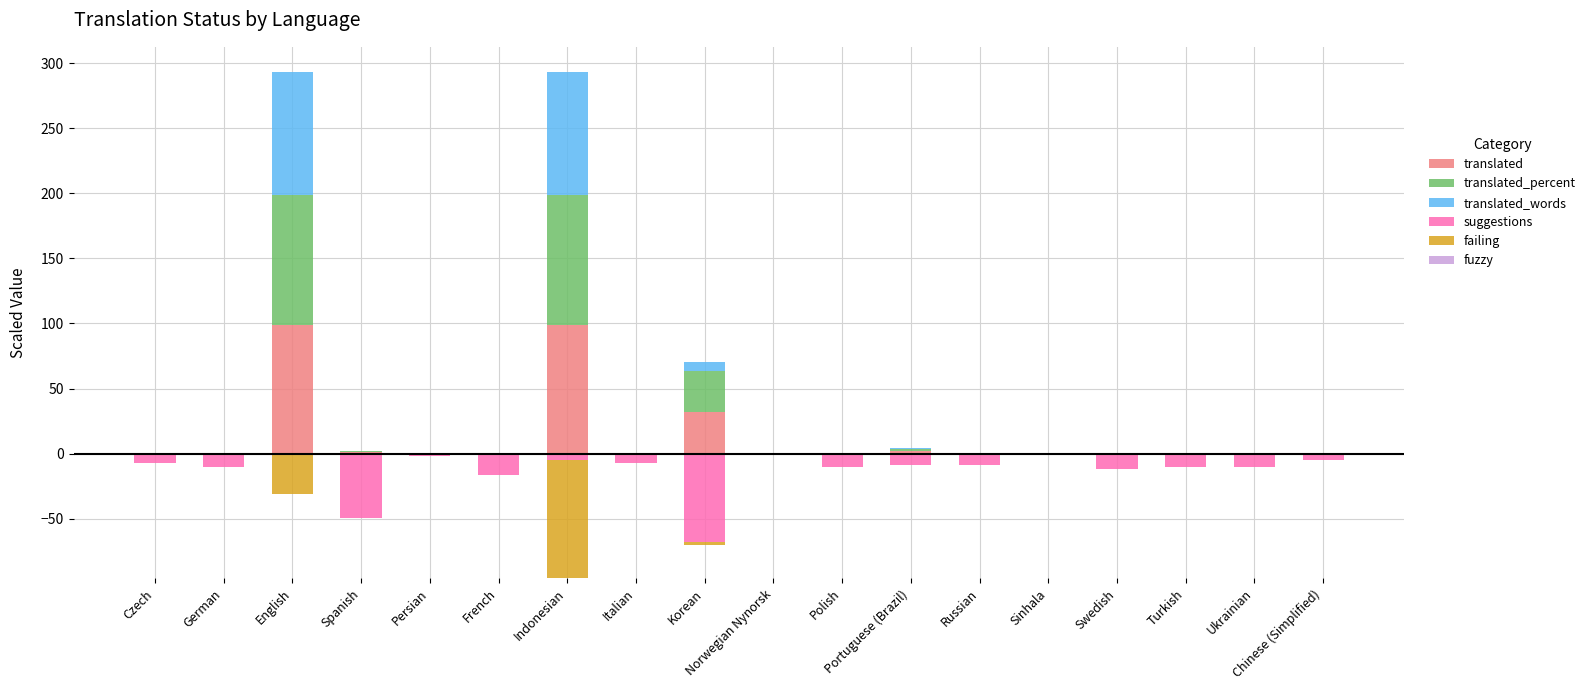

What is the average value of the suggestions series?

-12.8